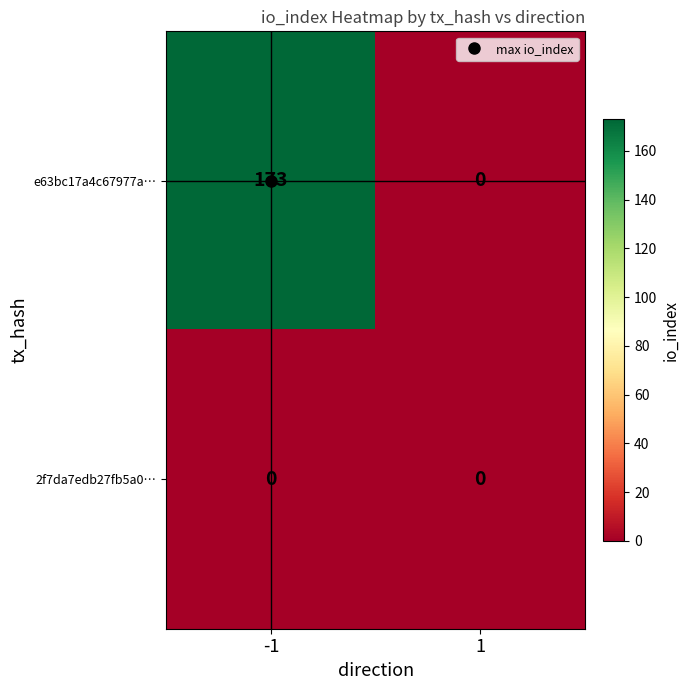

Rank the series by their average value, from lowest to highest.

2f7da7edb27fb5a0…, e63bc17a4c67977a…